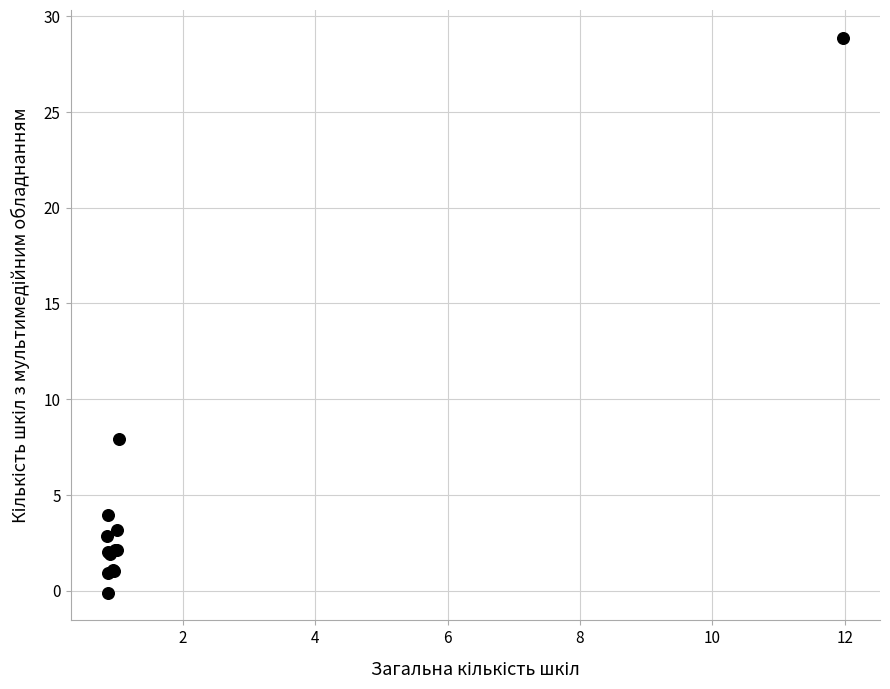

What Y value in the scatter plot is closest to 14?

7.9